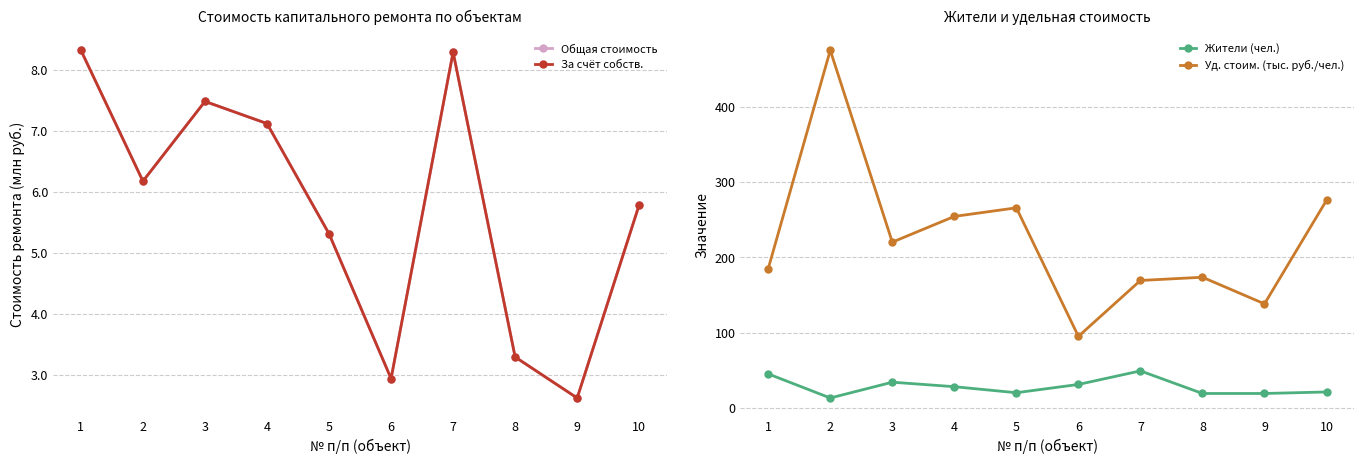

True or false: Общая стоимость has a value of 2.6 at 9.

True